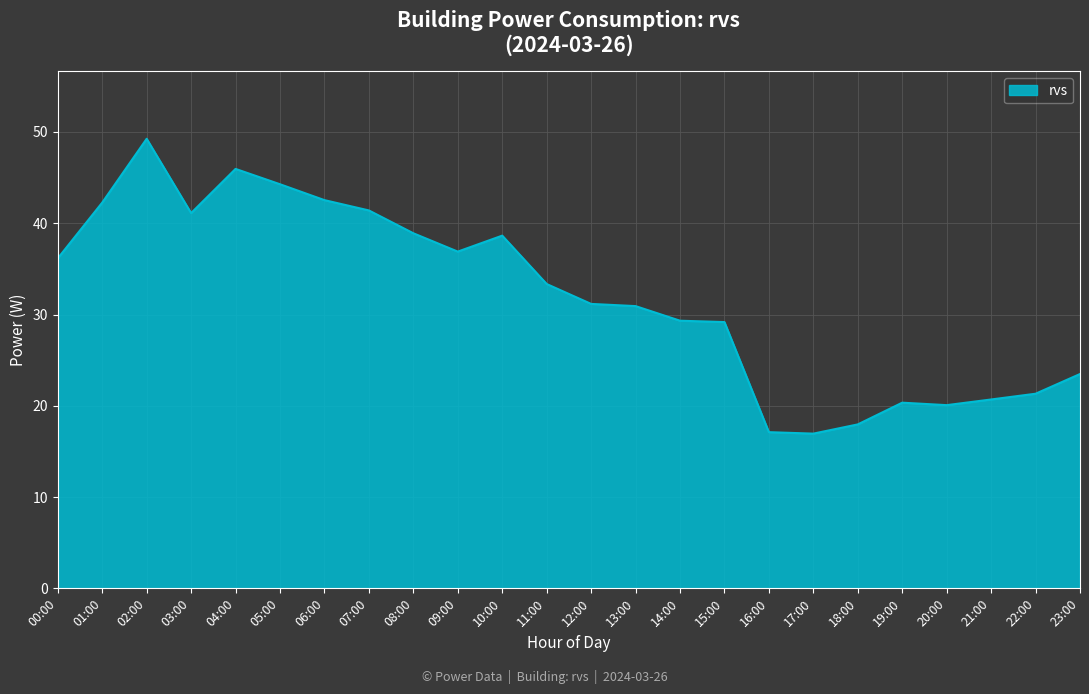

What position from the left is 10:00?

11